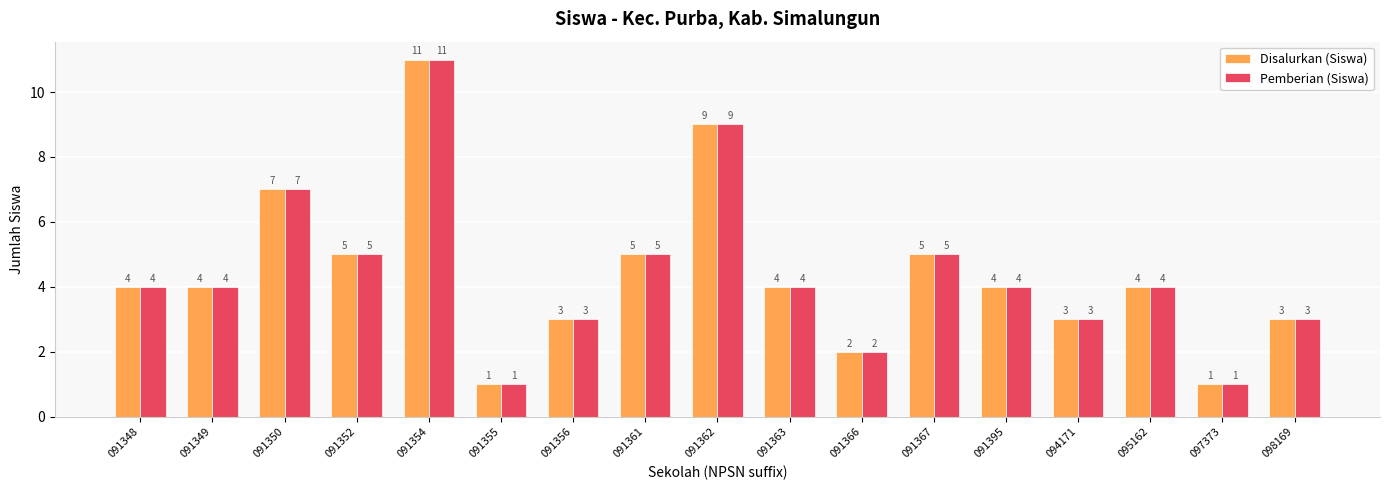

What is the maximum value shown in the chart?

11